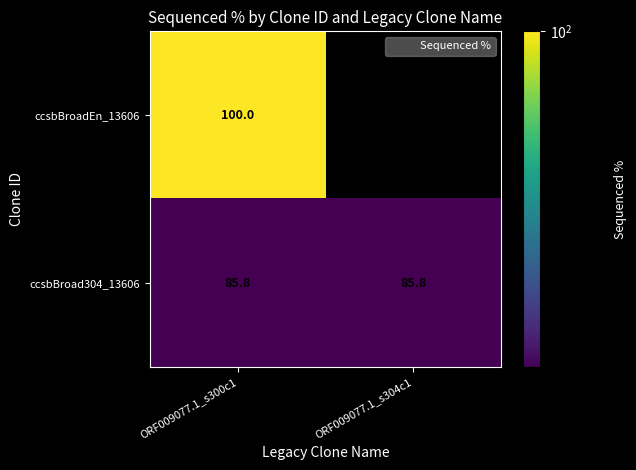

Is it true that ccsbBroadEn_13606 equals 0.0 at ORF009077.1_s304c1?

True